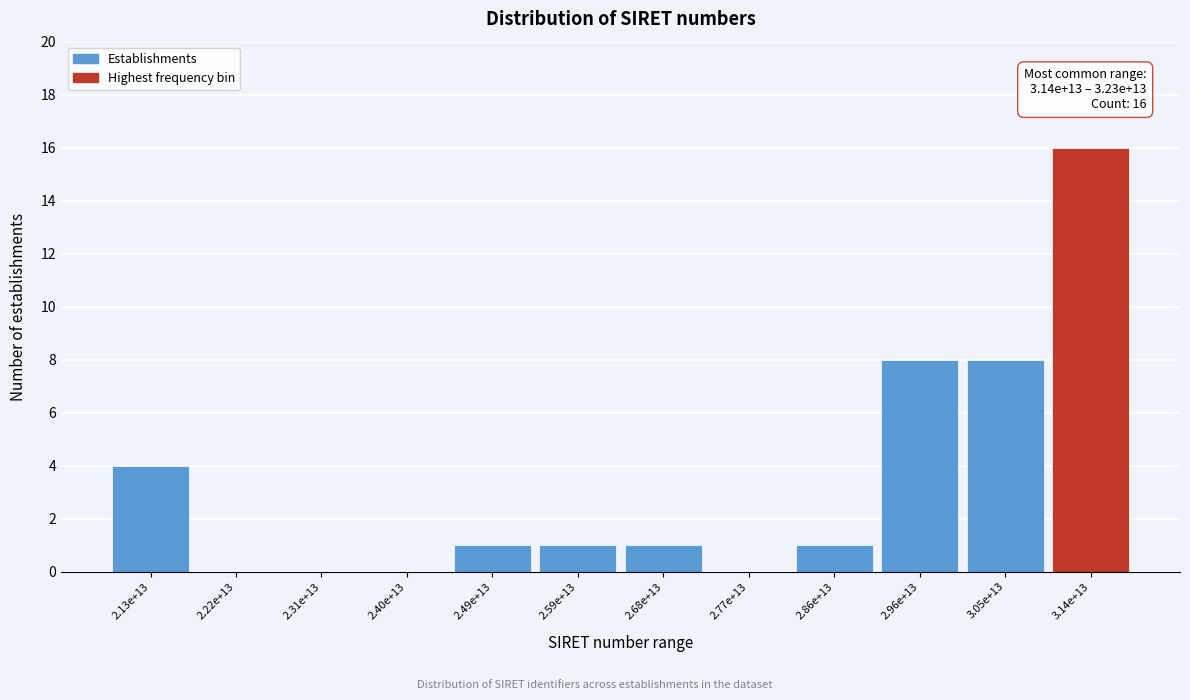

Reading left to right, extract all data points from this chart.

2.13e+13=4	2.22e+13=0	2.31e+13=0	2.40e+13=0	2.49e+13=1	2.59e+13=1	2.68e+13=1	2.77e+13=0	2.86e+13=1	2.96e+13=8	3.05e+13=8	3.14e+13=16